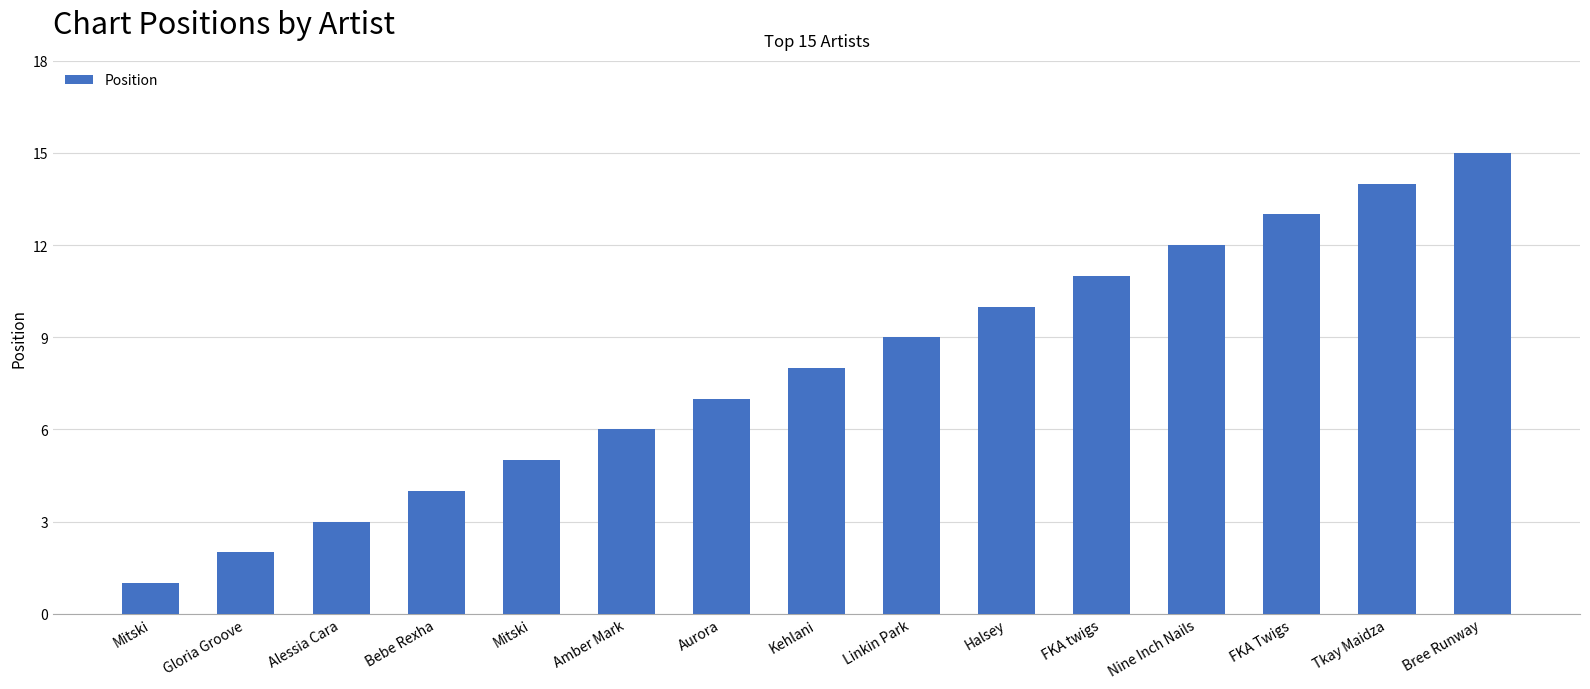

True or false: the data shows 5 at Nine Inch Nails.

False